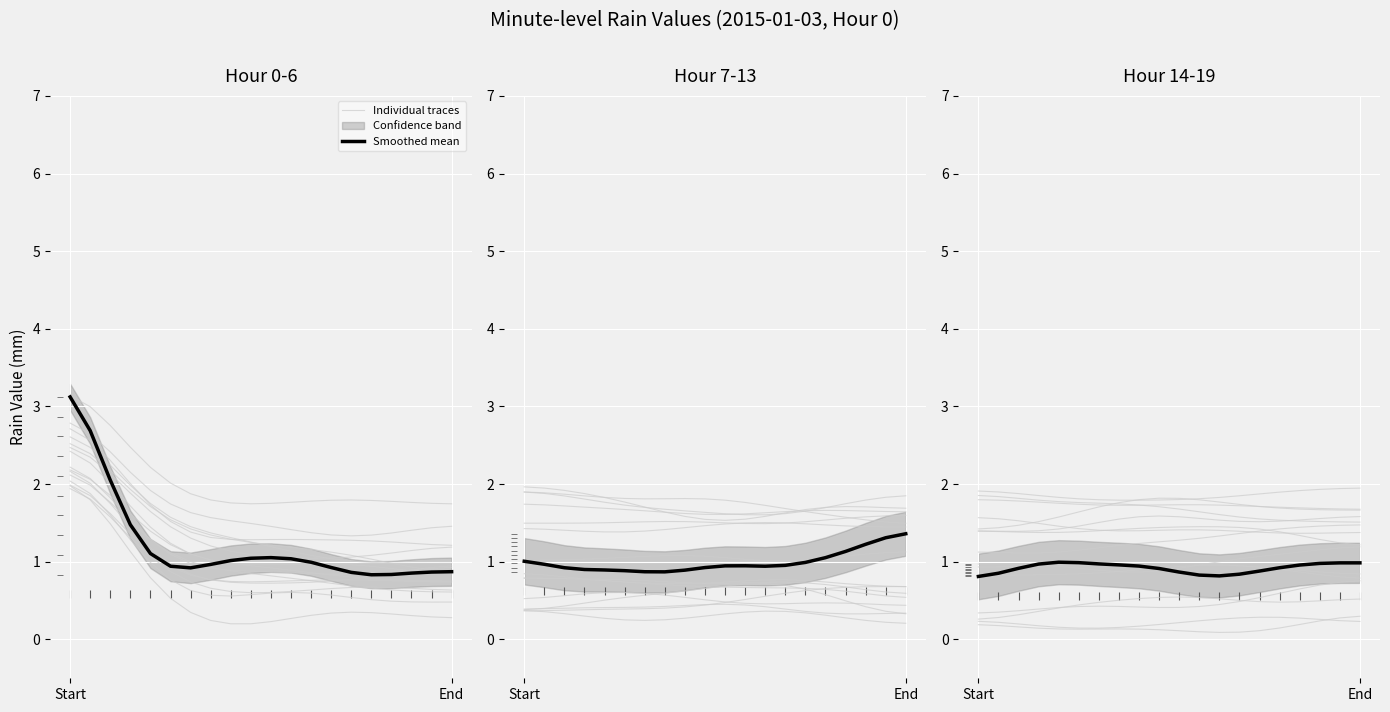

What is the total value across all series at 3?

2.4